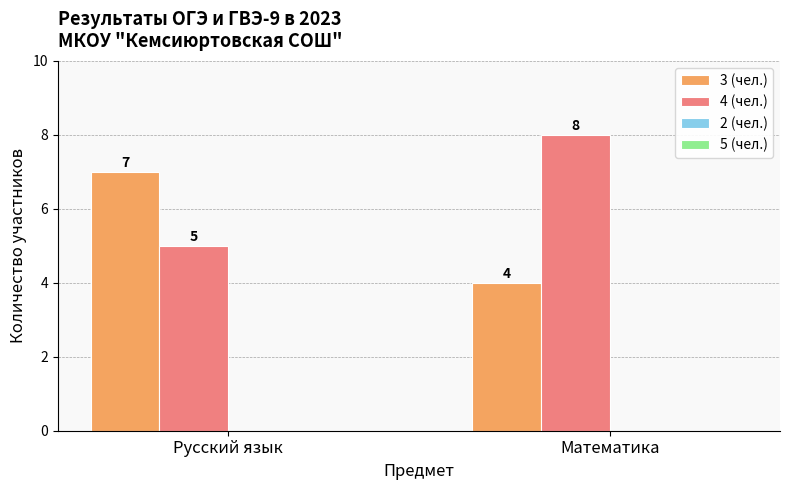

What is the total value across all series at Русский язык?

12